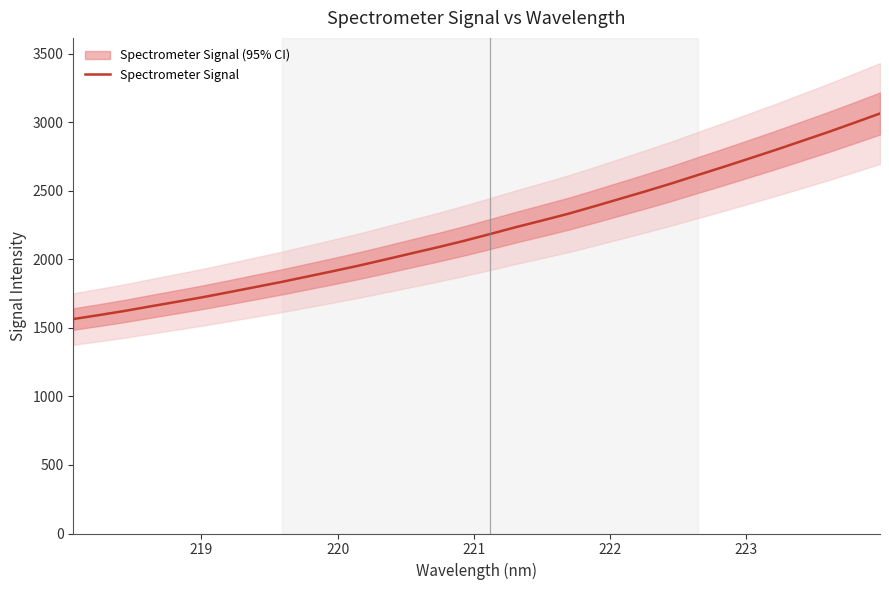

What is the maximum value for Spectrometer Signal?

3065.2